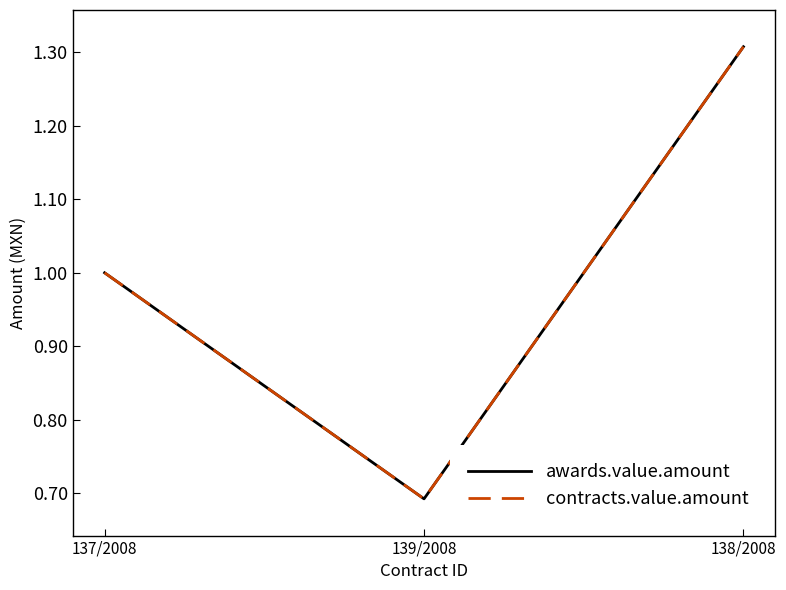

At which category is the sum across all series the highest?

138/2008